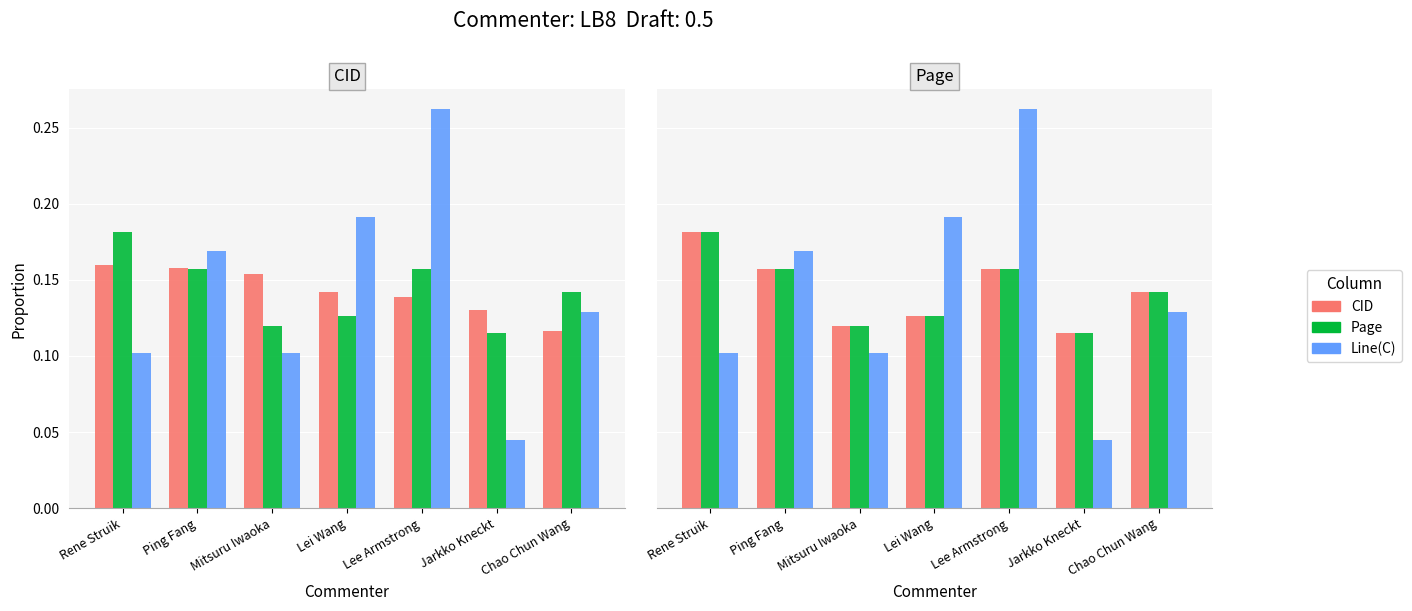

List the series in order of their peak value, highest first.

Line(C), CID, Page